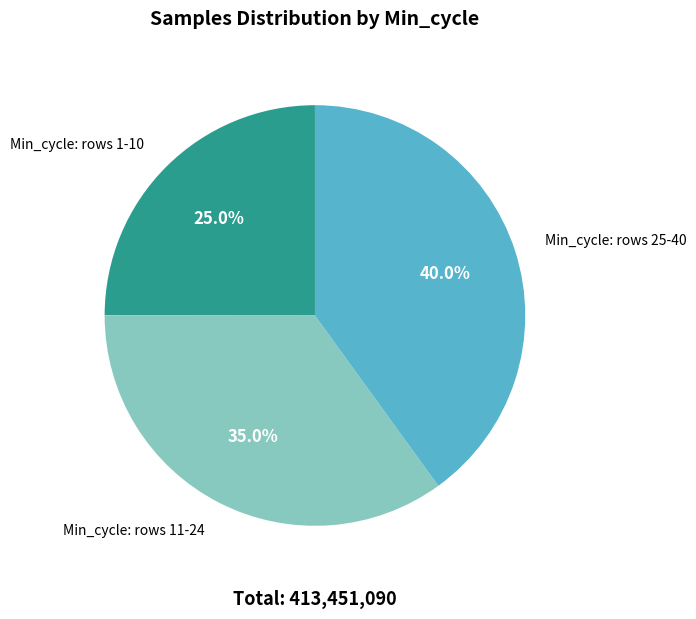

Is there a majority slice in this chart?

No